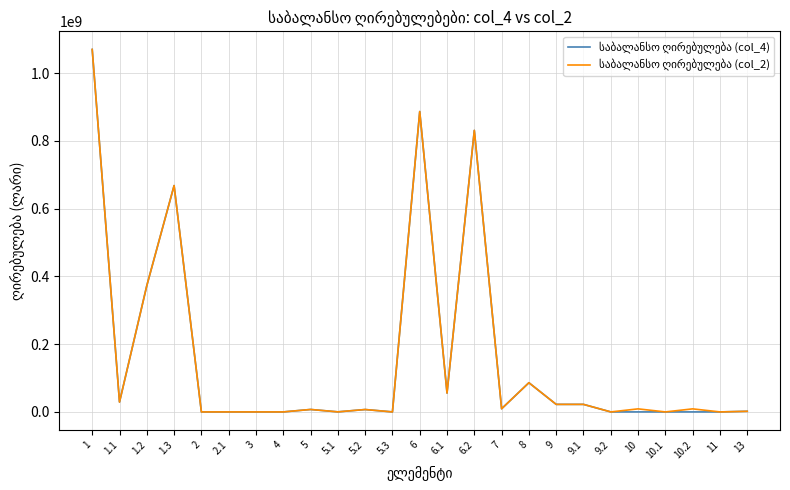

What is the total value across all series at 6.2?

1662271241.1